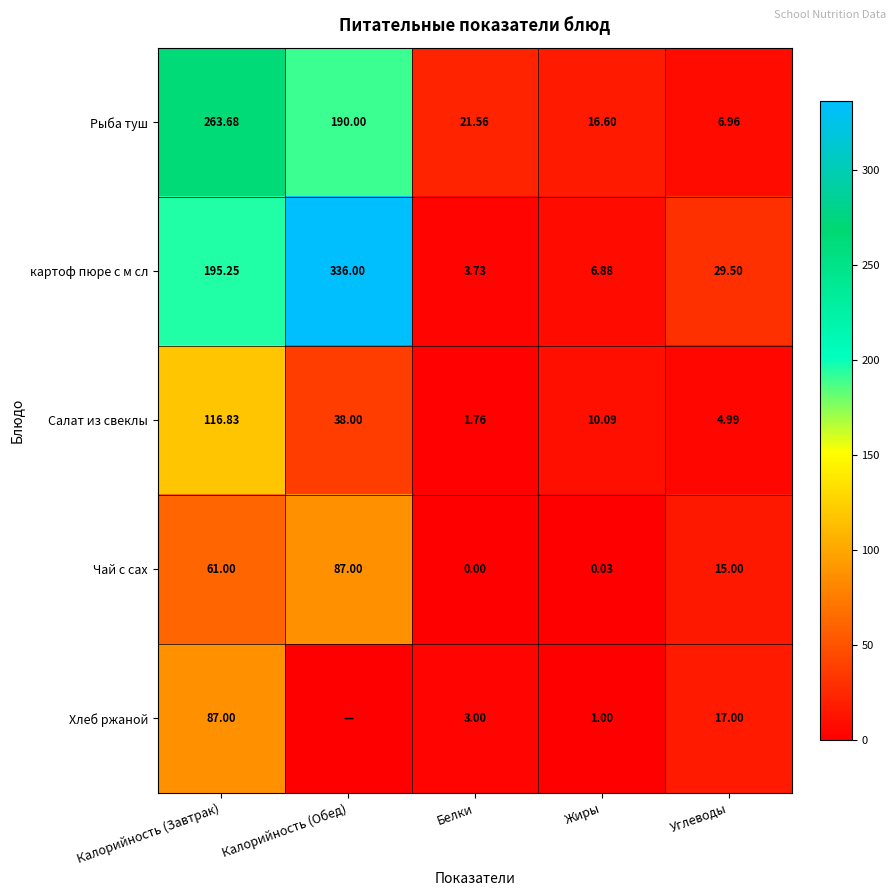

What is the average value of the картоф пюре с м сл series?

114.3